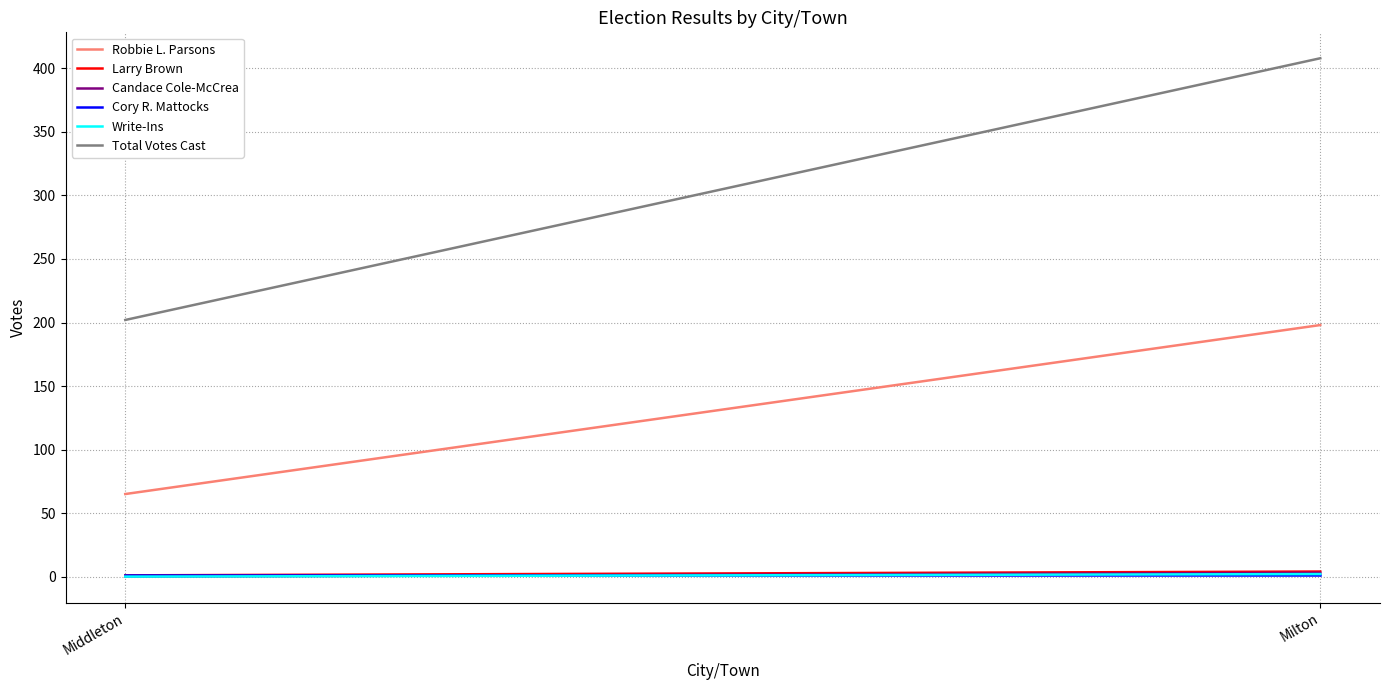

At which label is Cory R. Mattocks closest to 1?

Middleton